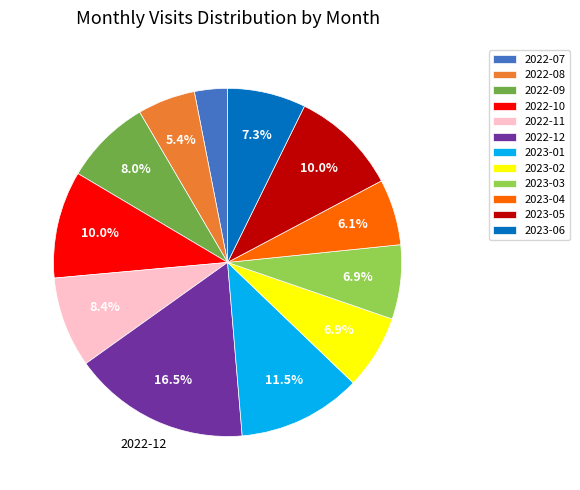

Approximately how many times larger is the value at 2023-03 compared to 2022-08?

1.3